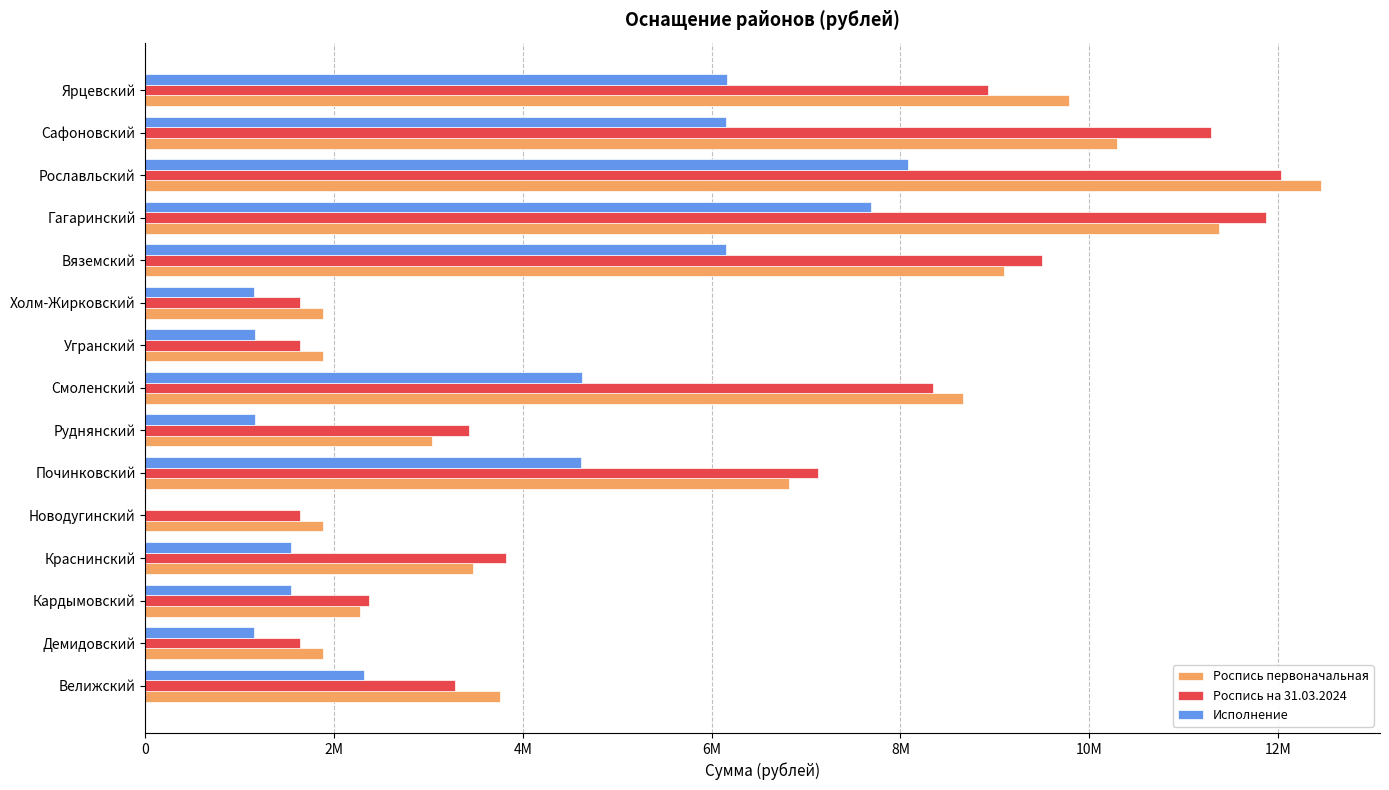

What are all the series names shown in the legend?

Роспись первоначальная, Роспись на 31.03.2024, Исполнение